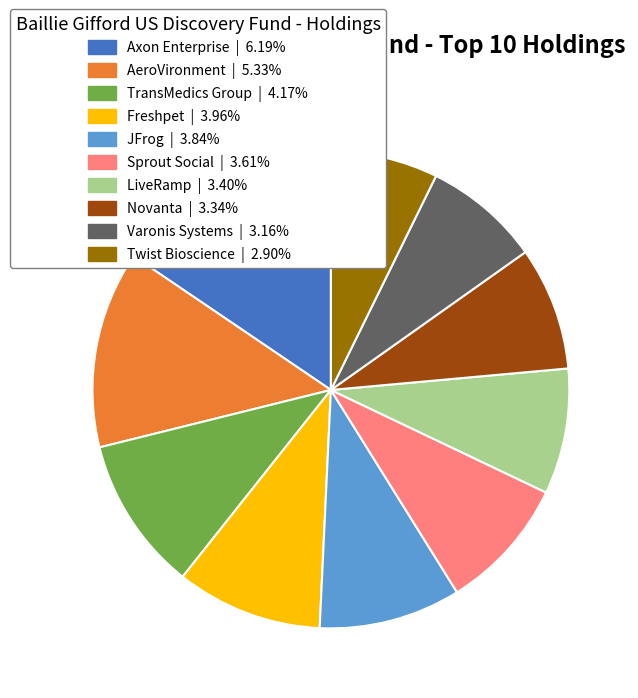

Combined, do LiveRamp | 3.40% and TransMedics Group | 4.17% account for over 50%?

No